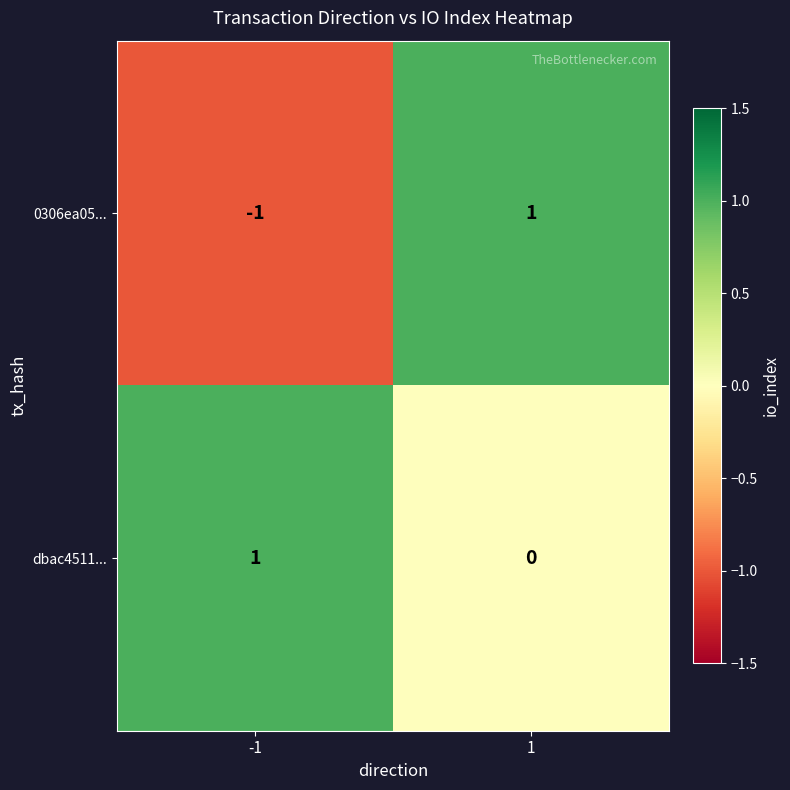

Which series has the largest total across all categories?

dbac4511...